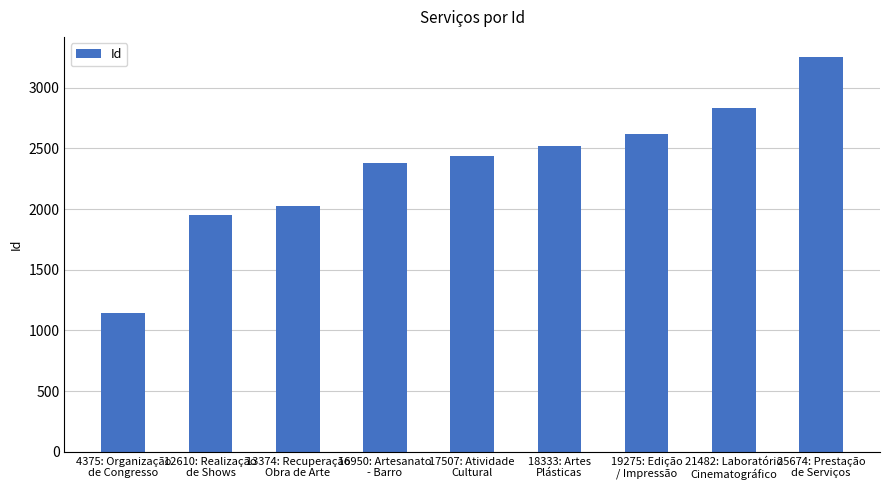

The value at 17507: Atividade
Cultural is 2438. True or false?

True